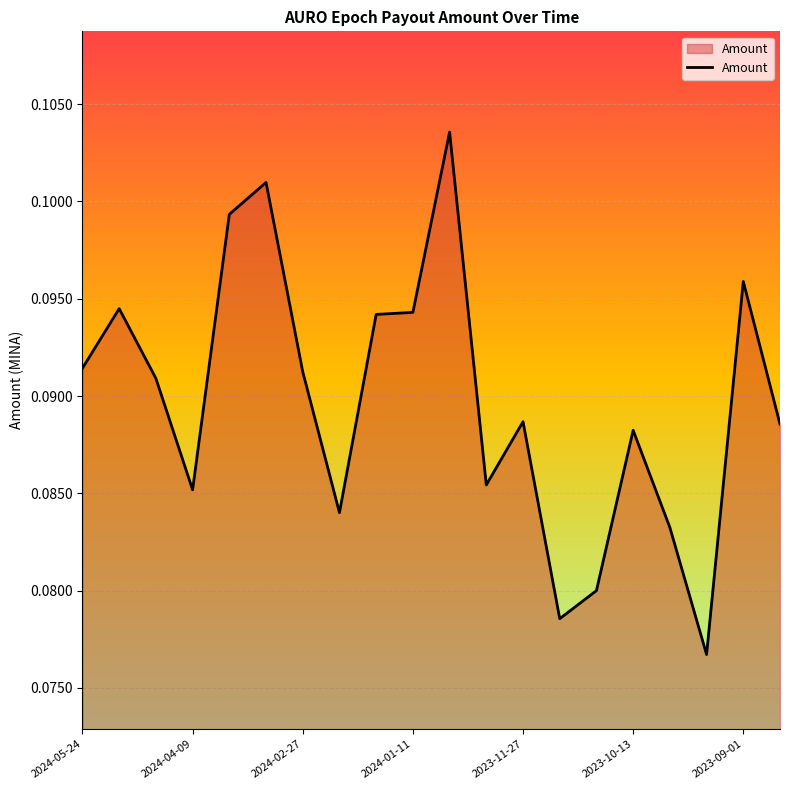

How many distinct data groups are displayed?

1